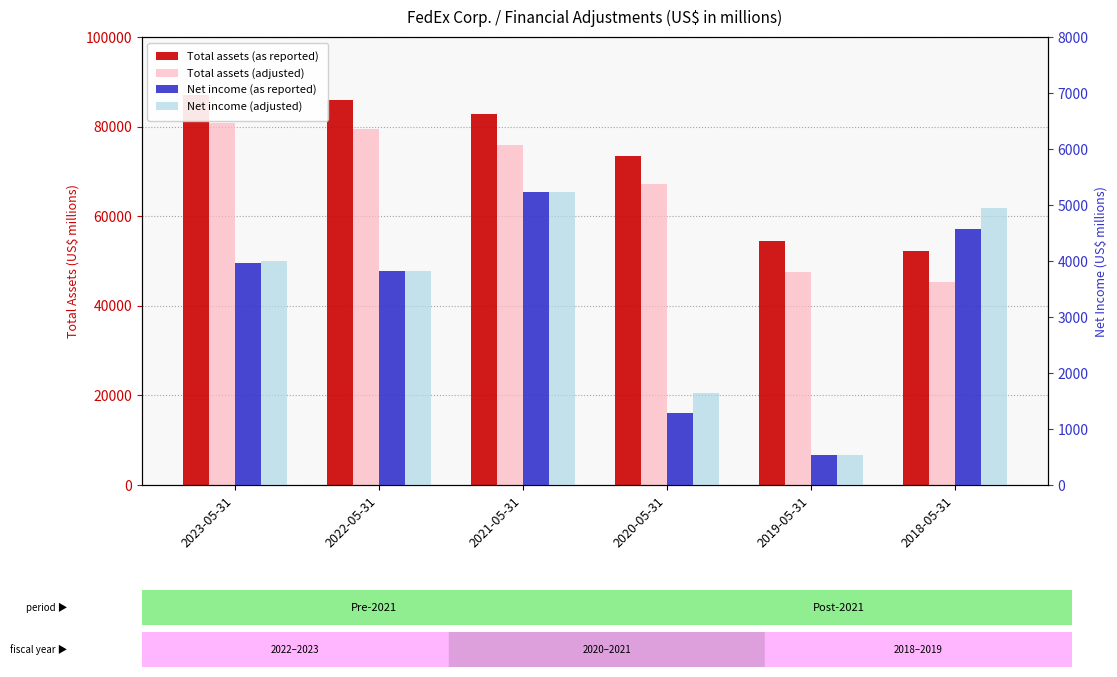

What is the maximum value shown in the chart?

87143